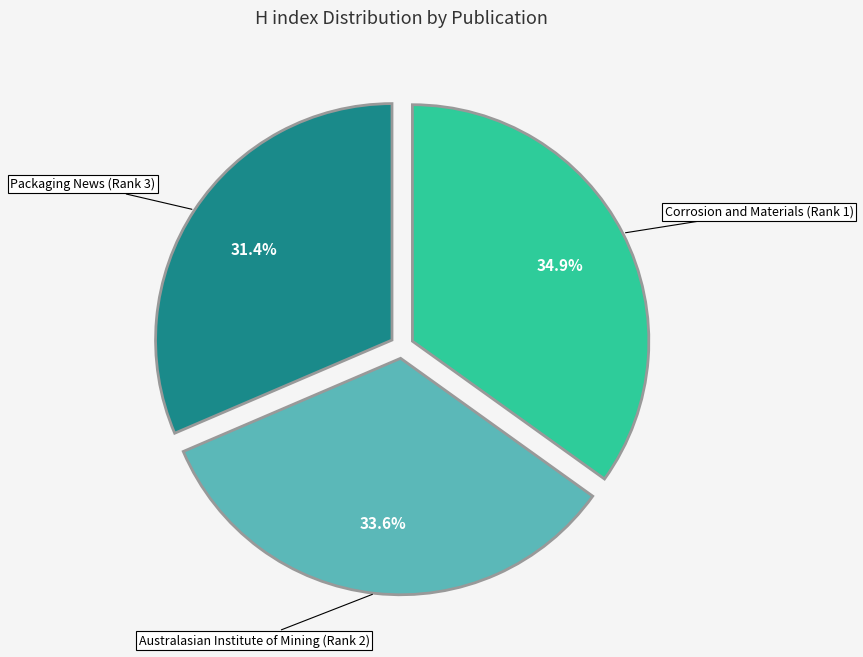

Is there any slice that represents more than half of the pie?

No